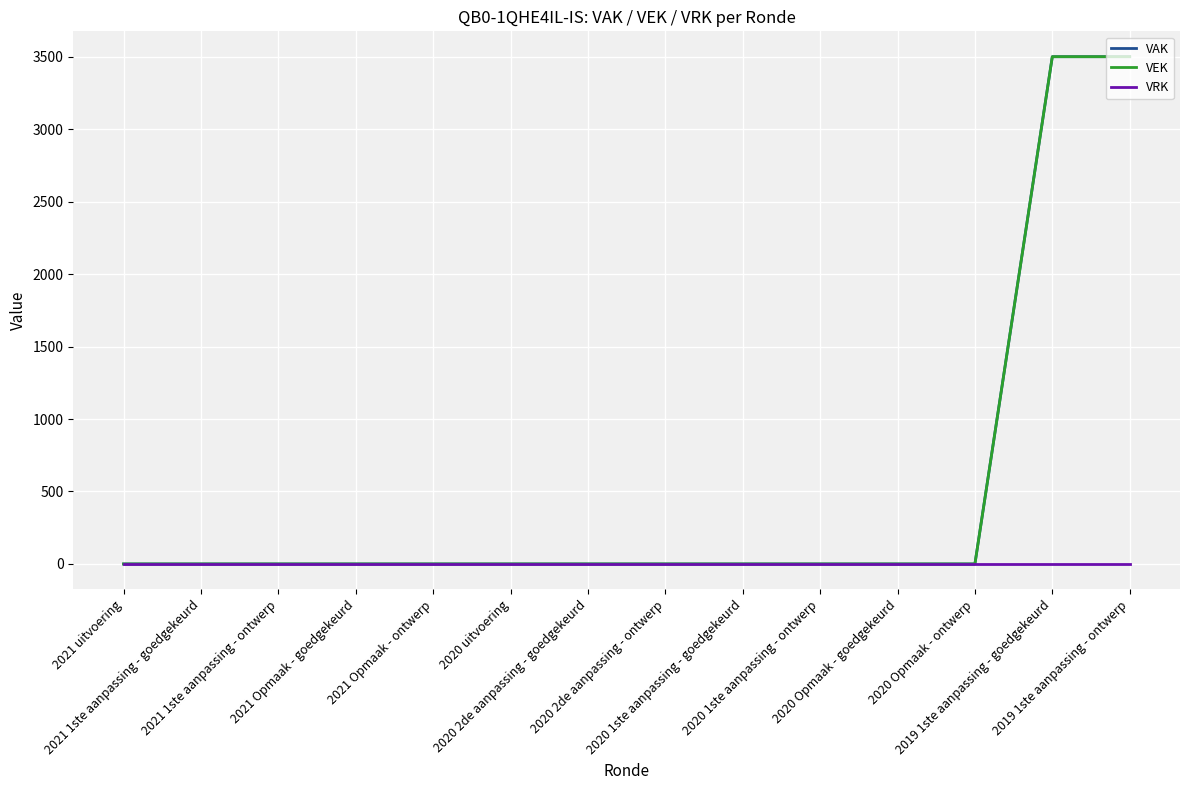

Does the chart display data point markers on the line(s)?

No